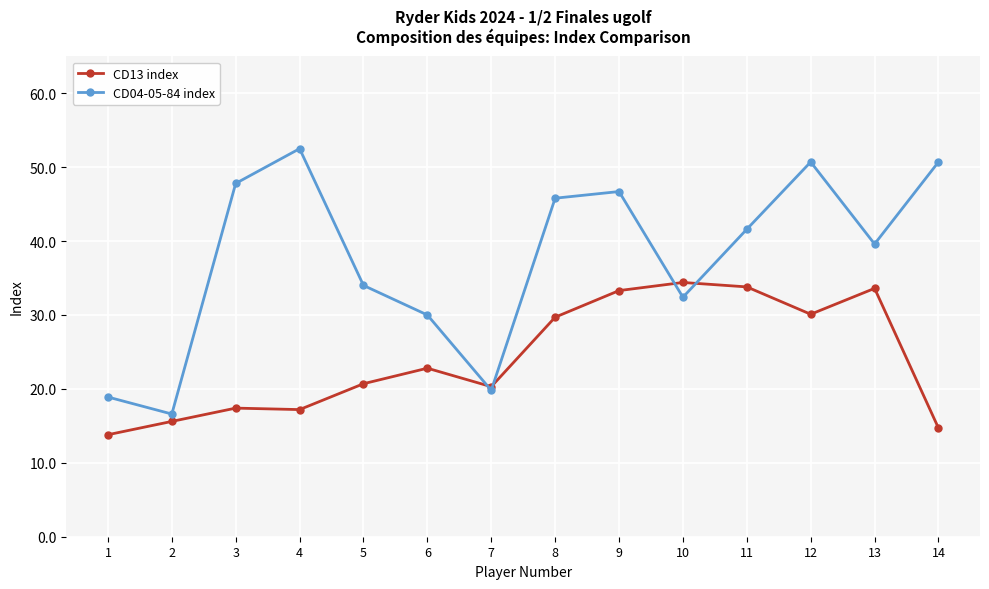

What is the total value across all series at 5?

54.7